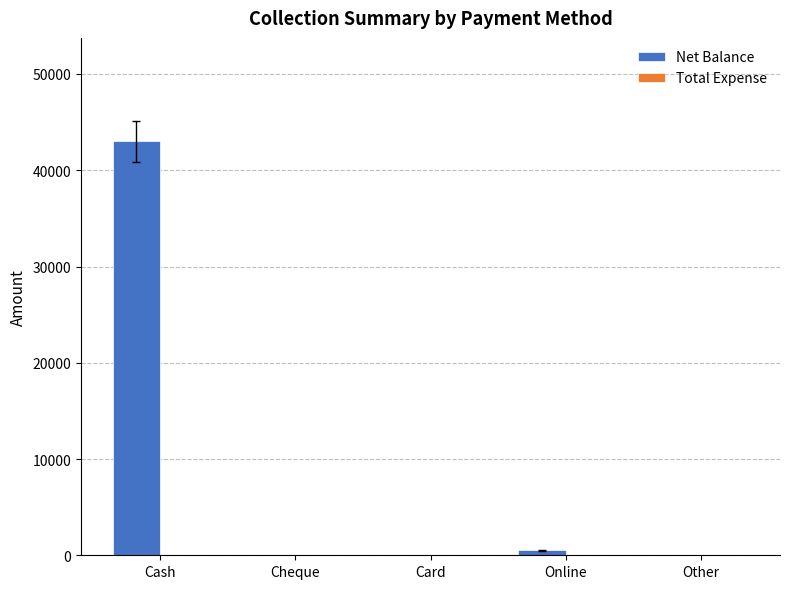

Which label corresponds to the largest value in the chart?

Cash